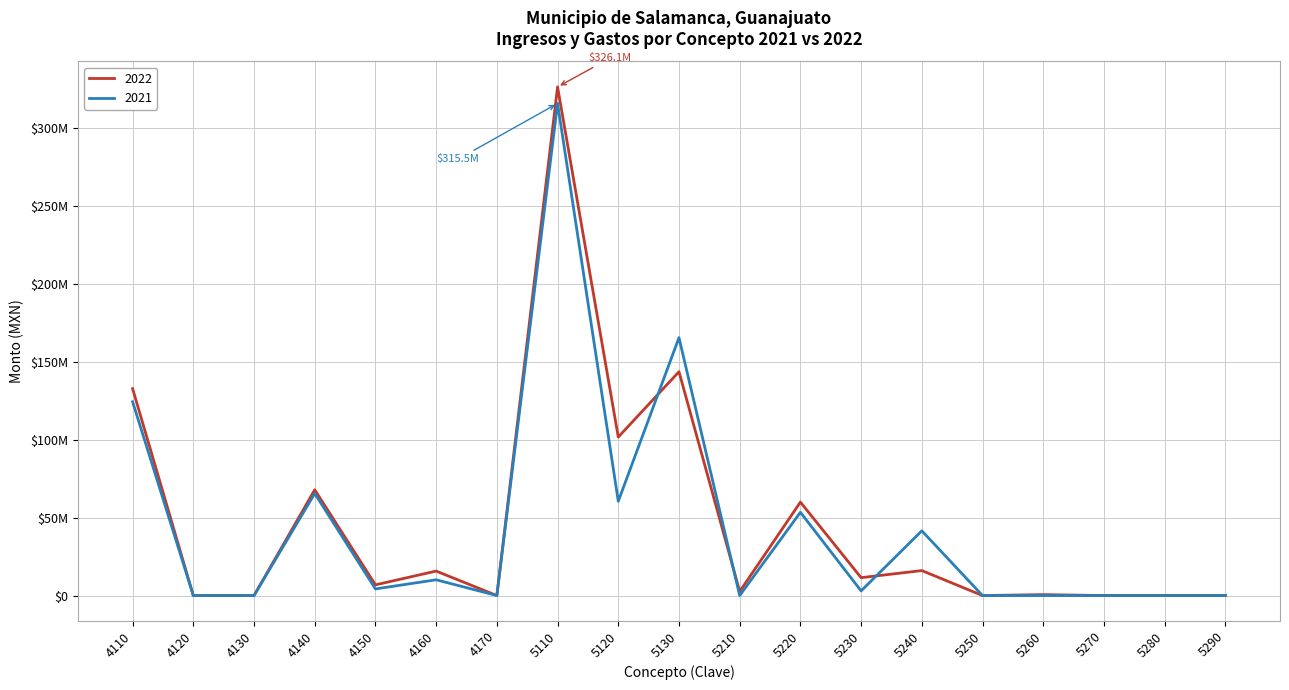

The 2022 series shows 0.0 at 5270. True or false?

True